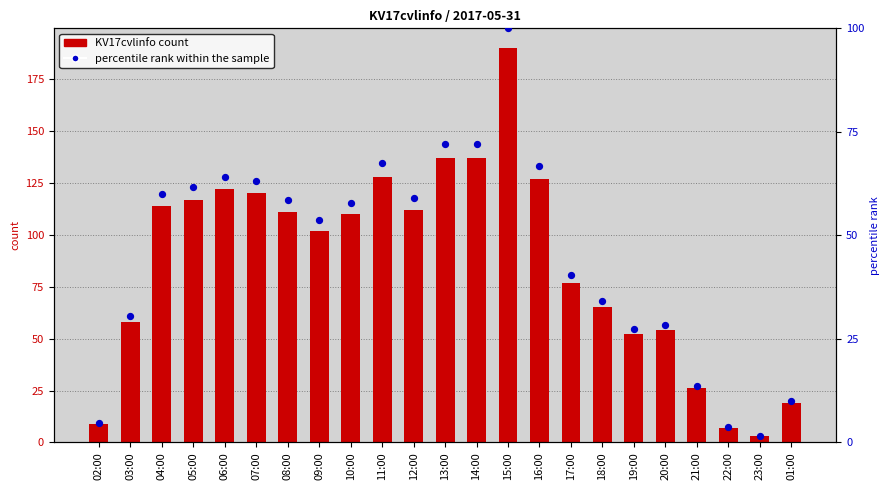

Which series has the widest spread of Y values?

KV17cvlinfo